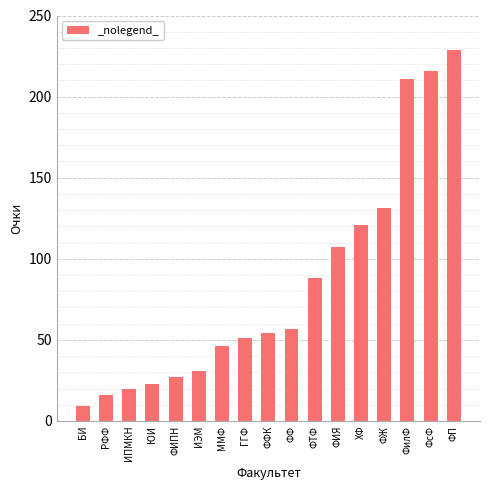

What is the change in value from ФФК to ФТФ?

+34